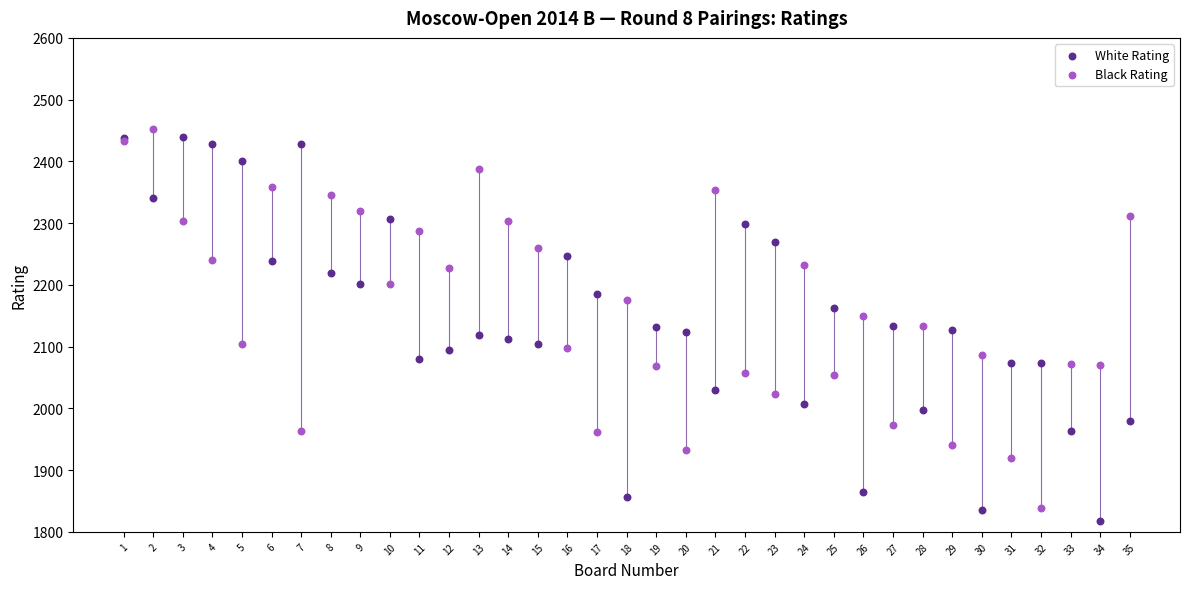

What is the X range (max minus min) for the scatter plot?

34